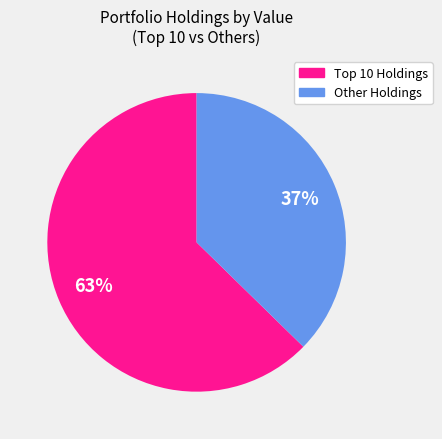

To the nearest percent, what is the average slice percentage?

50%